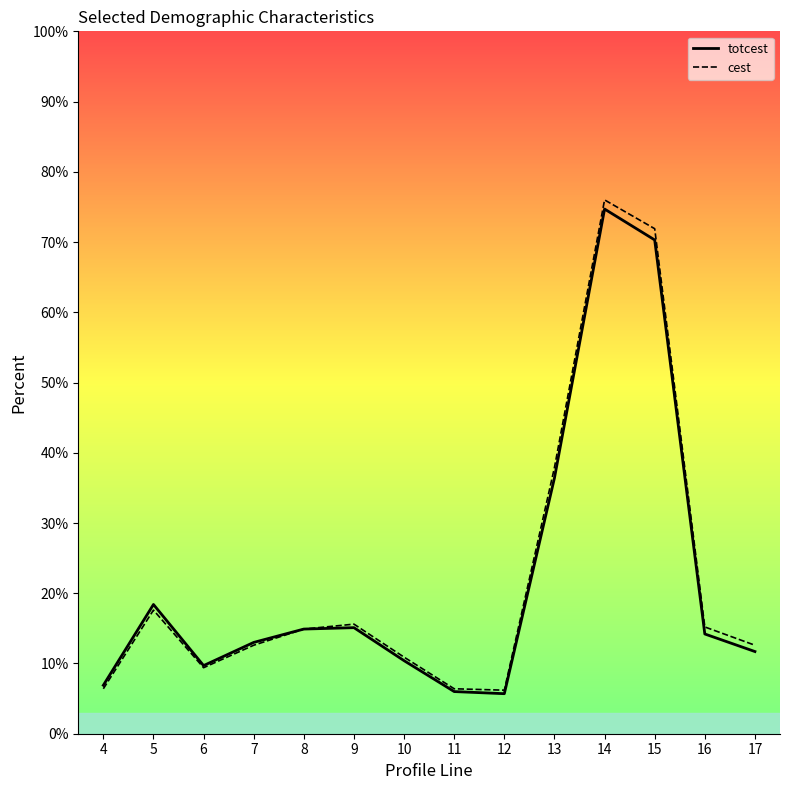

Between 9 and 14, which series saw the biggest shift?

cest